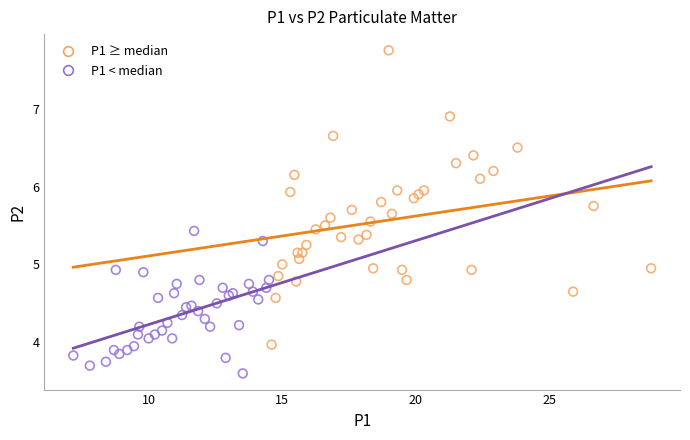

Which series contains the highest Y value?

P1 ≥ median